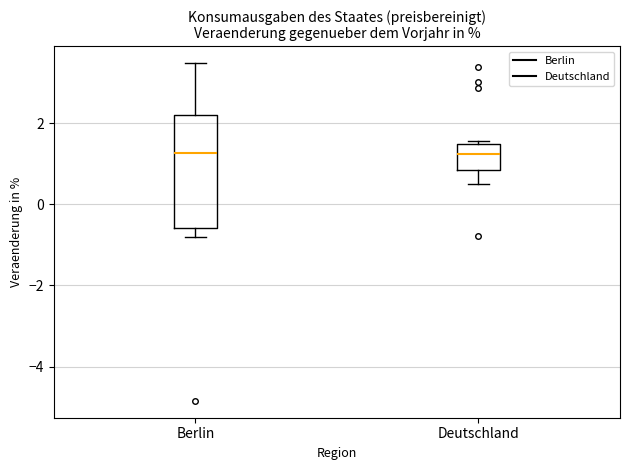

Reading left to right, transcribe this box plot: for each box, give where its median line is, the range the box spans, and where its two whiskers end, as read against the y-axis. The values are not printed on the chart, so give them approximately, as read against the axis.

Berlin: median 1.2, box -0.6 to 2.2, whiskers -0.8 to 3.4
Deutschland: median 1.2, box 0.8 to 1.4, whiskers 0.4 to 1.6